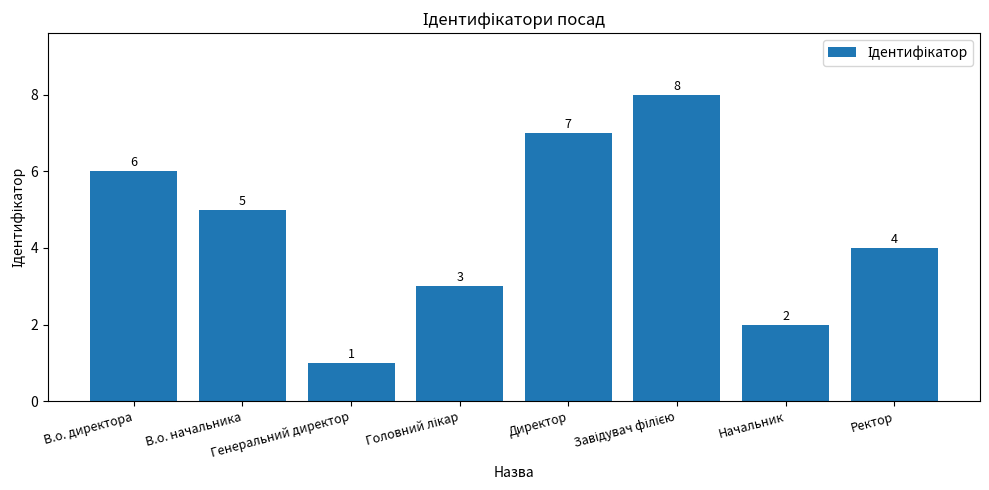

What is the maximum value shown in the chart?

8